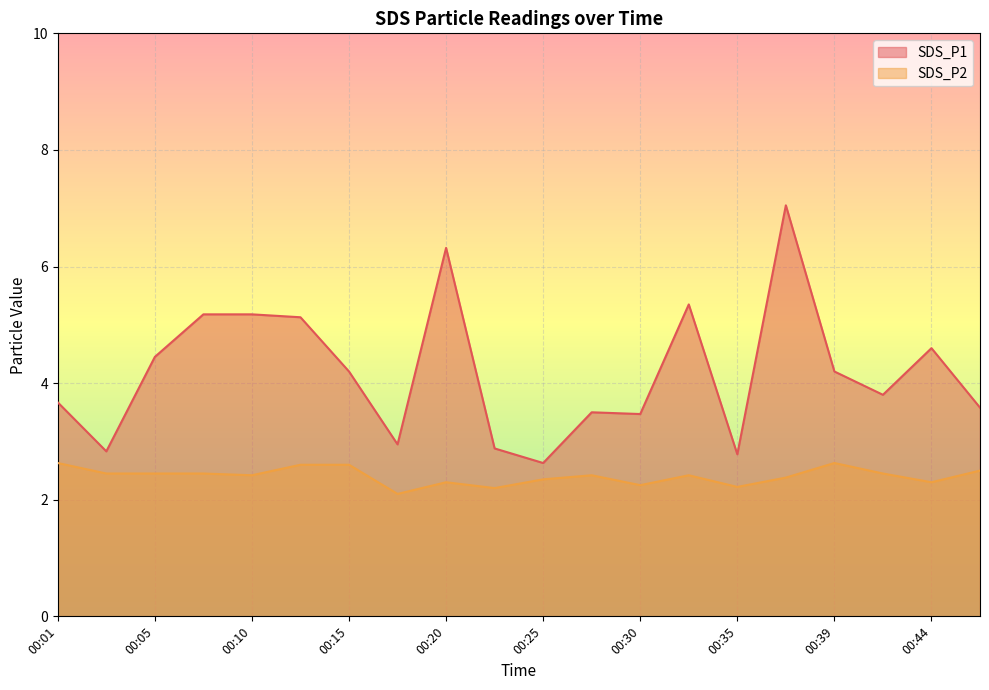

What is the sum of all SDS_P2 values?

48.1